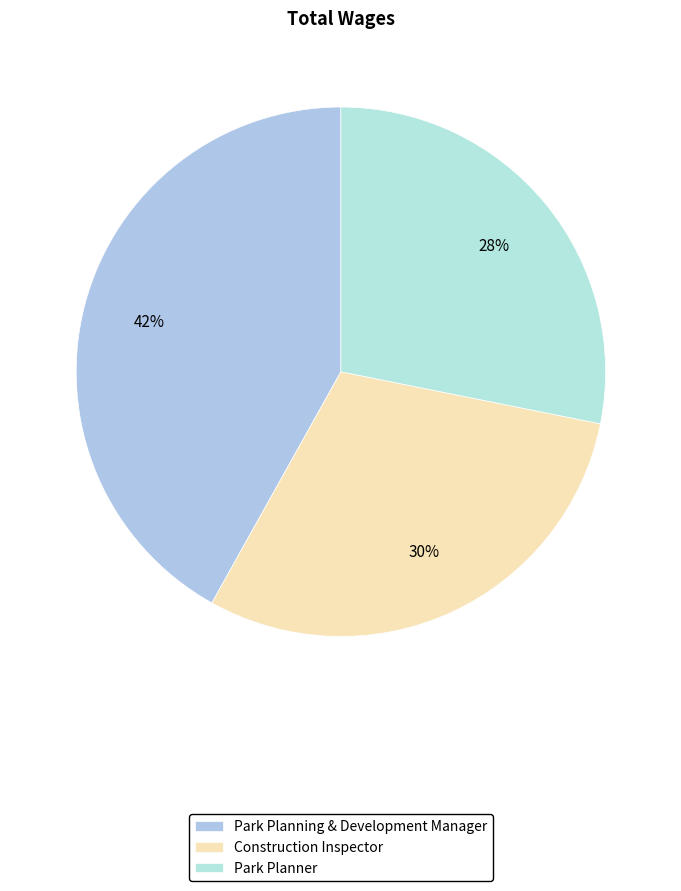

How many slices are in this pie chart?

3